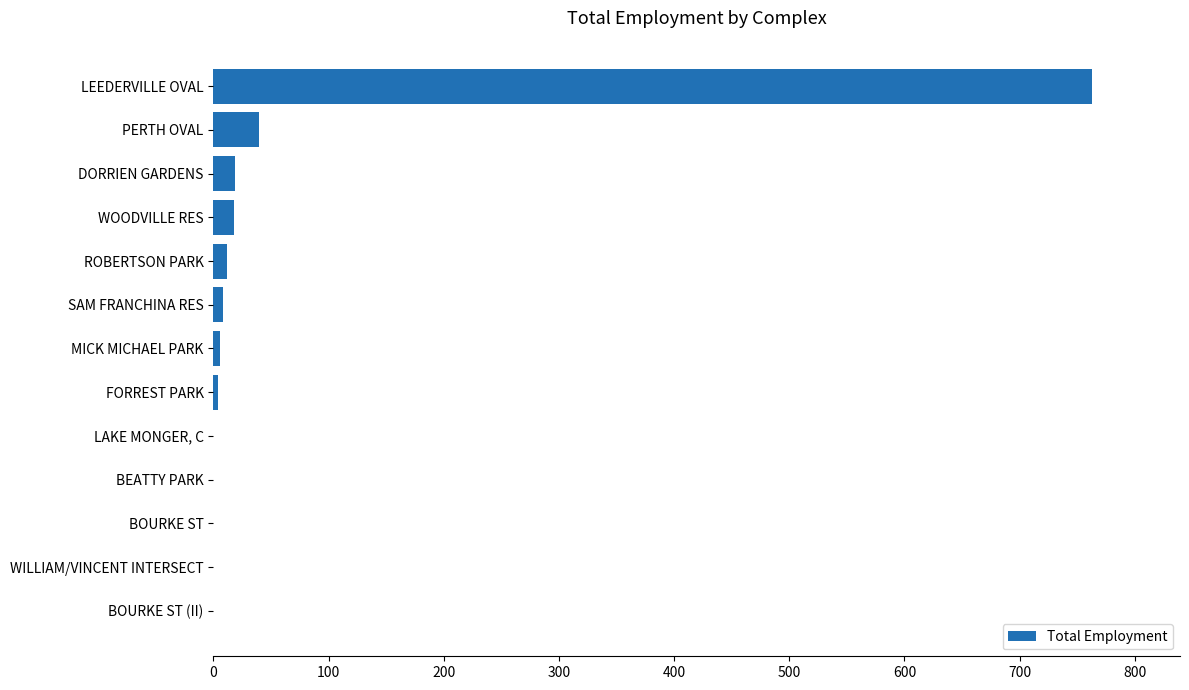

What is the change in value from BOURKE ST (II) to DORRIEN GARDENS?

+19